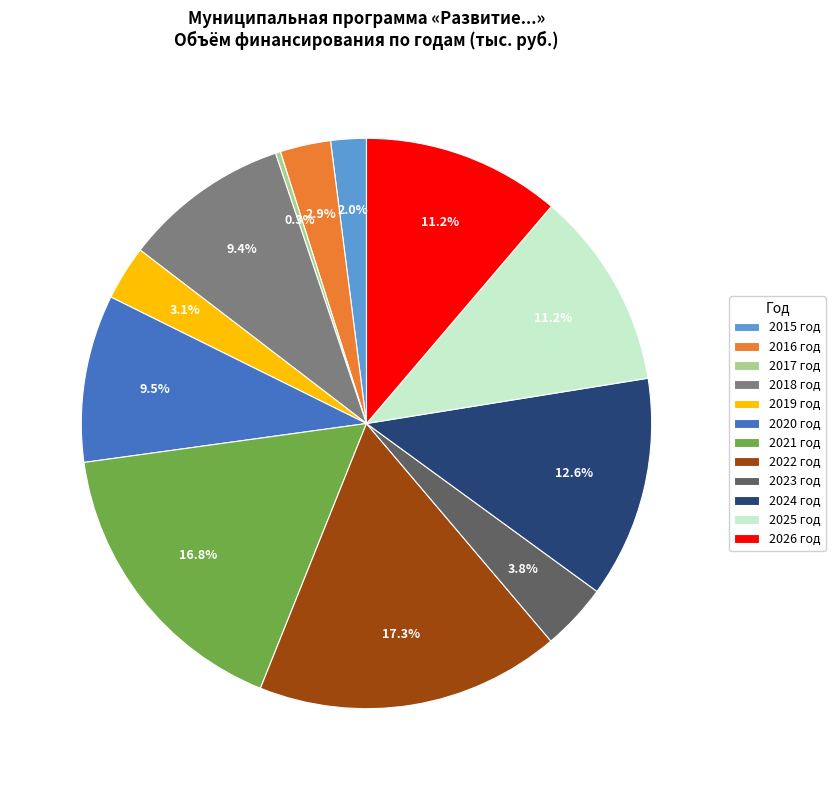

Does 2019 год account for over 50% of the chart?

No